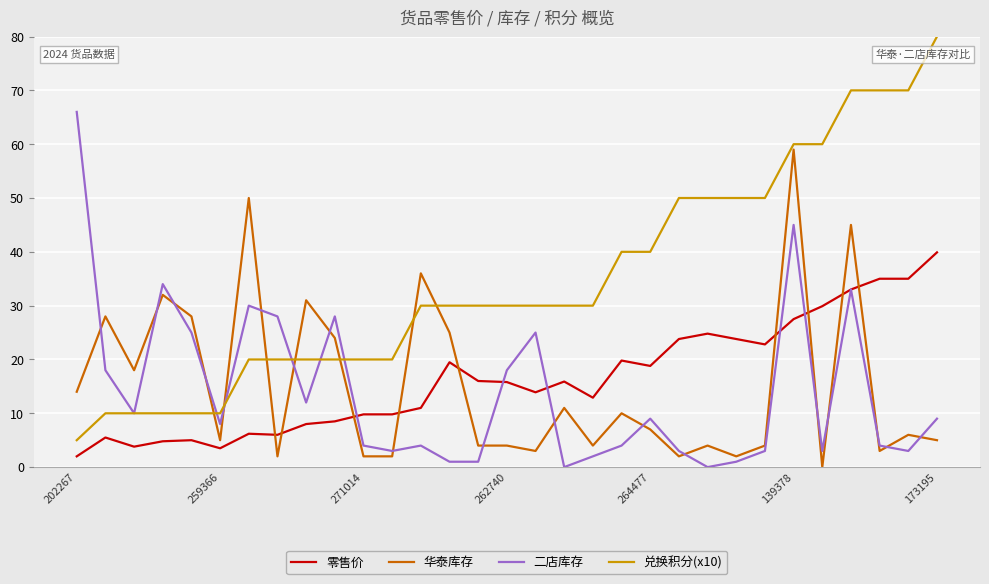

What is the difference between the second highest and second lowest values in the 二店库存 series?

45.0